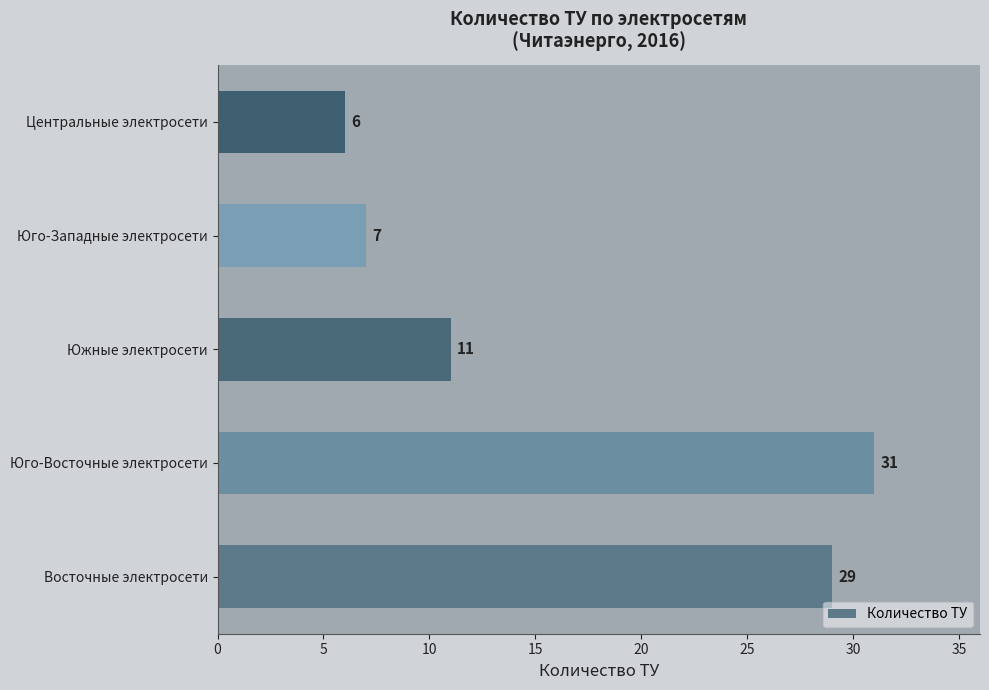

Rank the categories by value from highest to lowest.

Юго-Восточные электросети, Восточные электросети, Южные электросети, Юго-Западные электросети, Центральные электросети